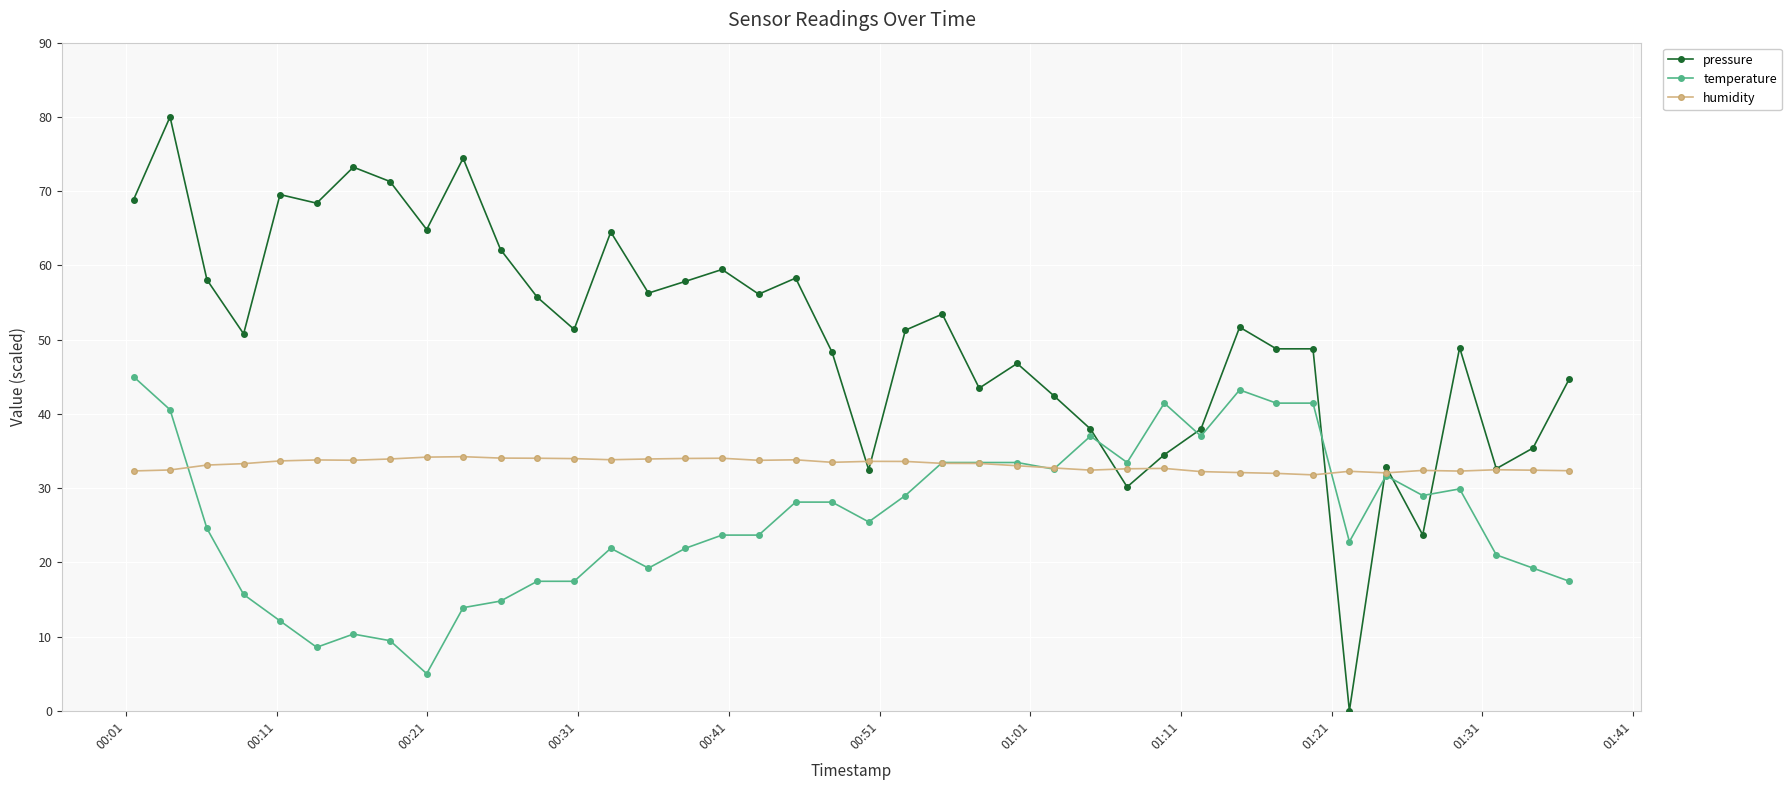

Which series has the widest spread of values?

pressure